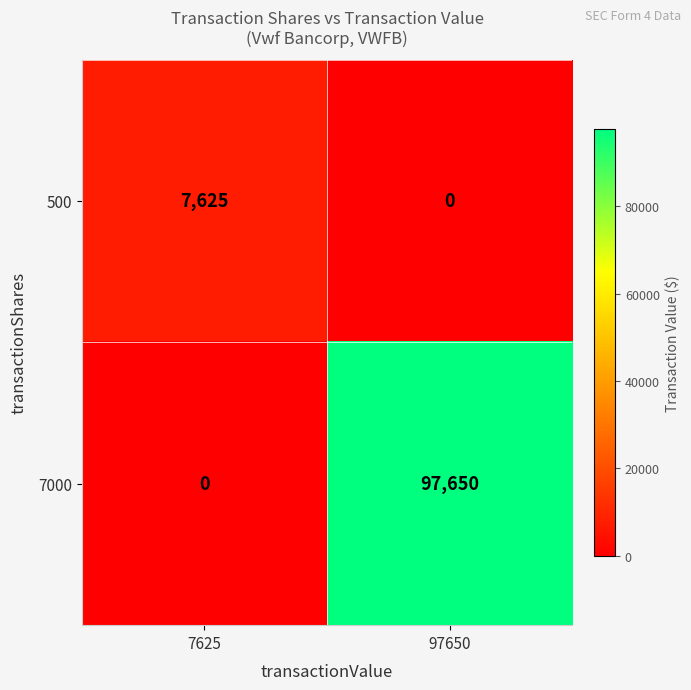

What is the maximum value shown in the chart?

97650